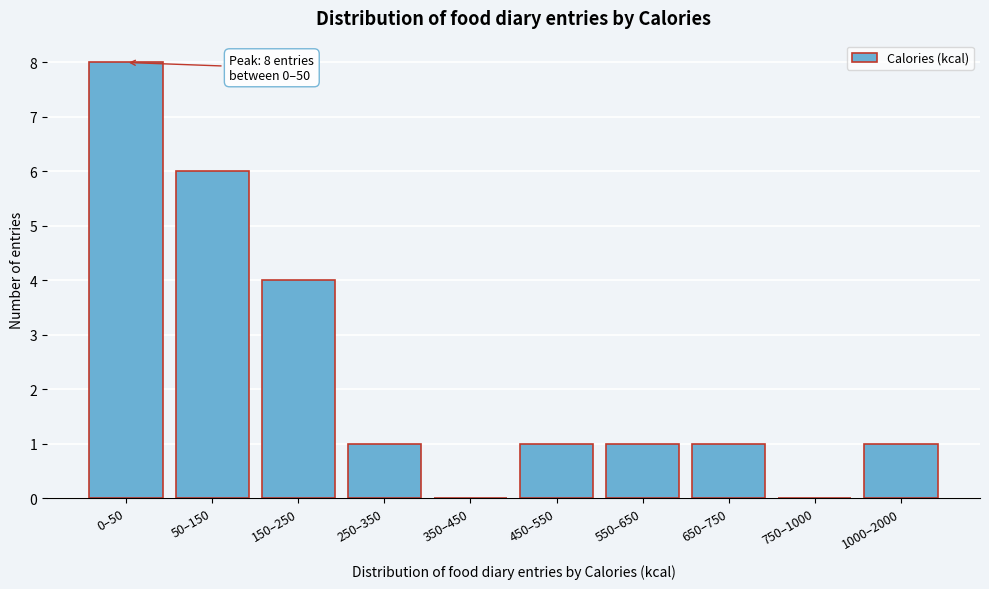

Reading right to left, list all the values displayed in this chart.

1000–2000=1	750–1000=0	650–750=1	550–650=1	450–550=1	350–450=0	250–350=1	150–250=4	50–150=6	0–50=8